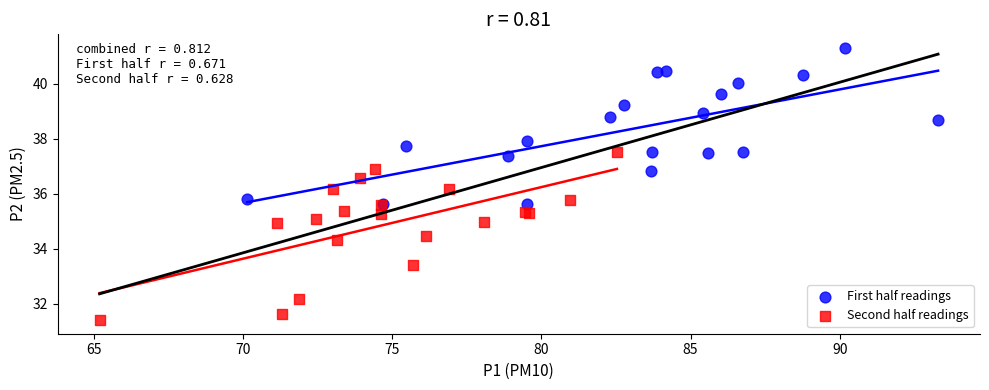

Which series has the largest Y range (max minus min)?

Second half readings